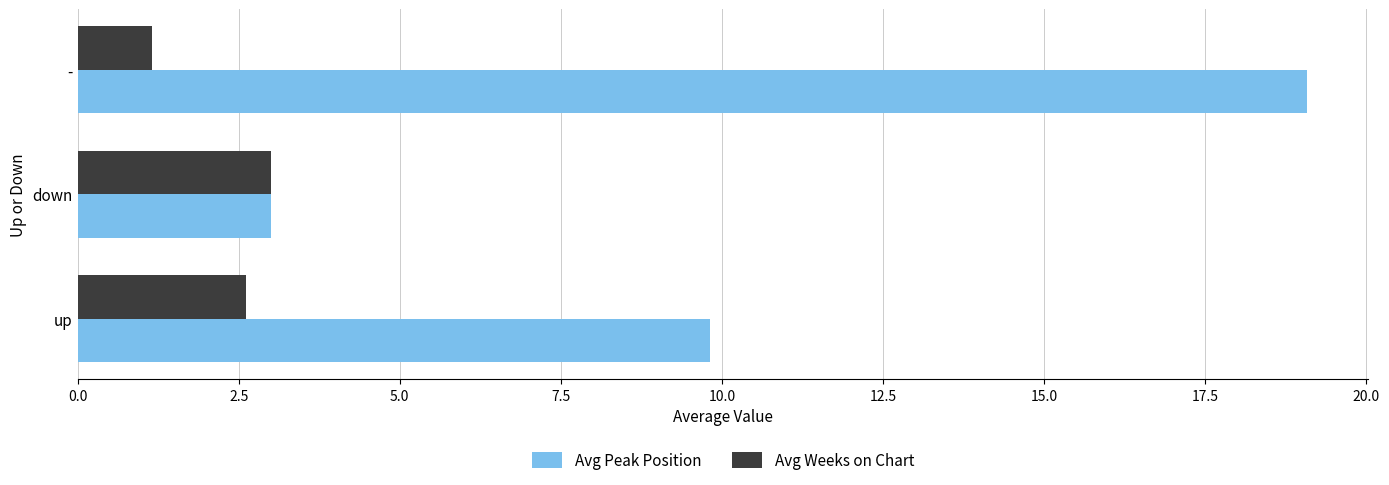

Is the value of Avg Peak Position at down greater than the value of Avg Weeks on Chart at -?

Yes